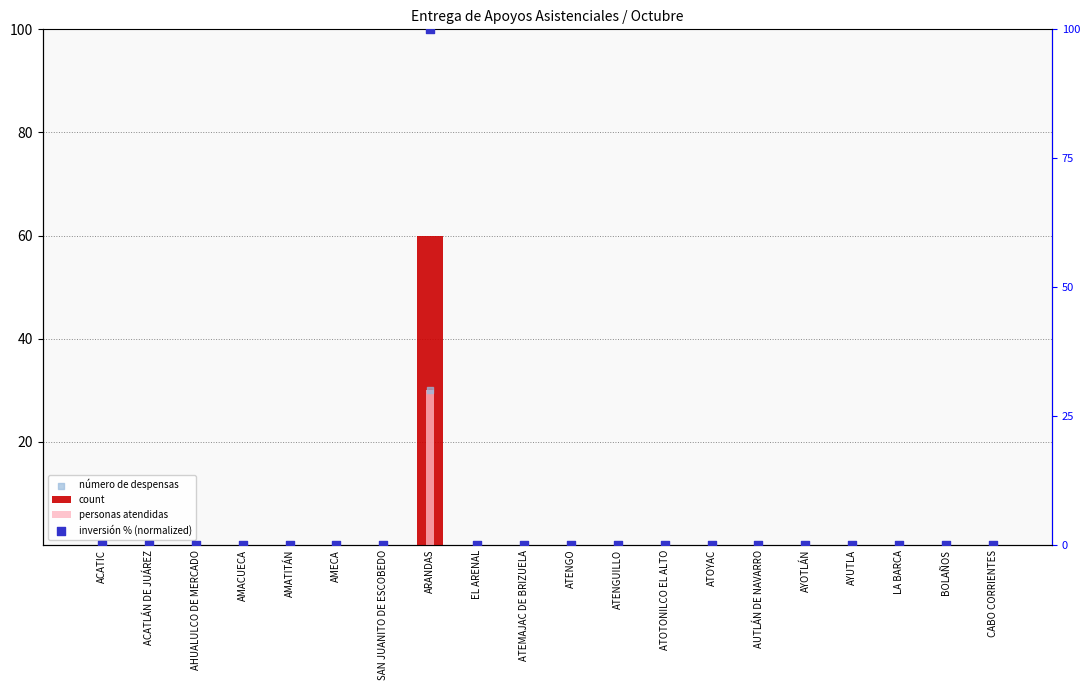

Which series has the largest total across all categories?

inversión % (normalized)